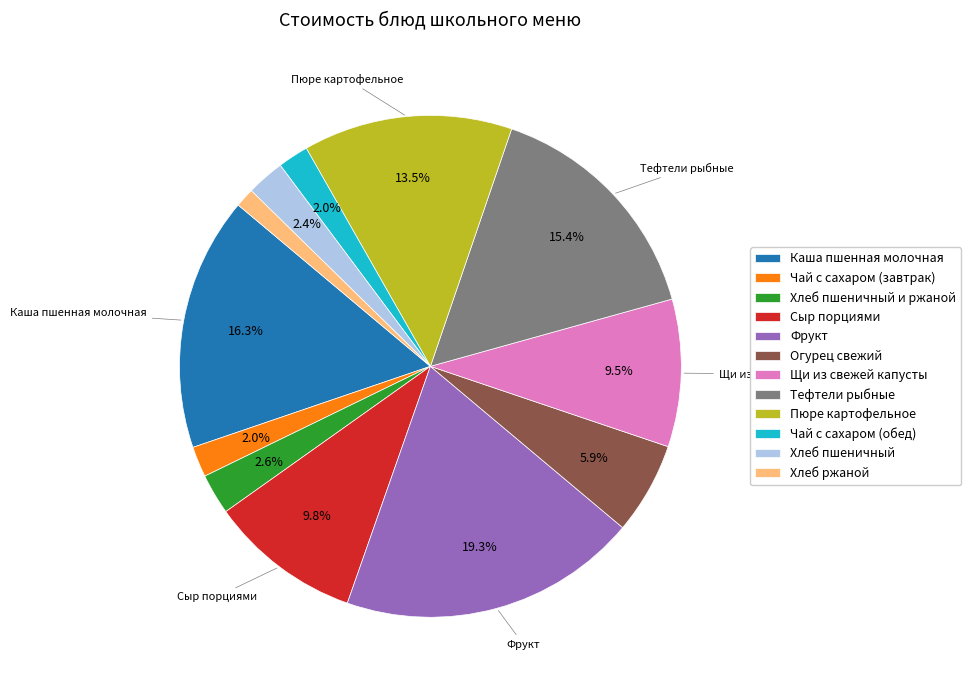

What is the smallest slice in the pie chart?

Хлеб ржаной